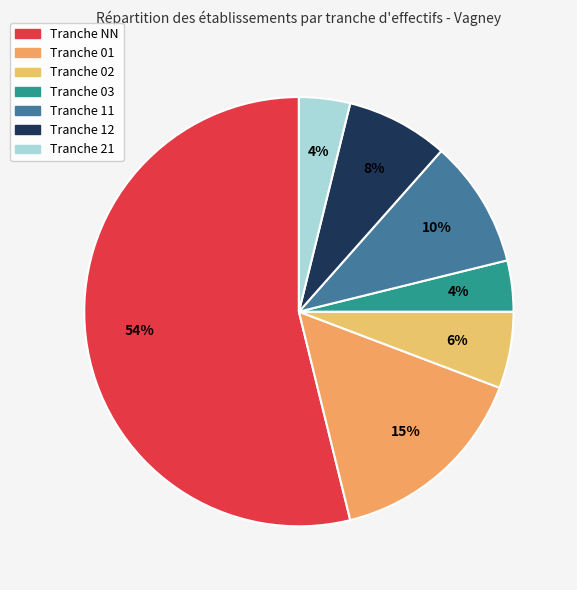

Rank the categories by value from lowest to highest.

03, 21, 02, 12, 11, 01, NN